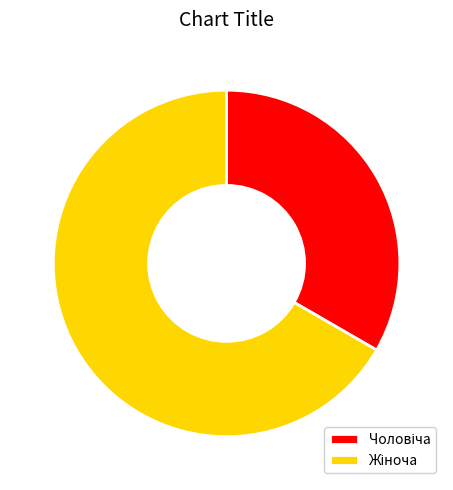

Combined, what portion of the pie is Жіноча and Чоловіча?

100.0%